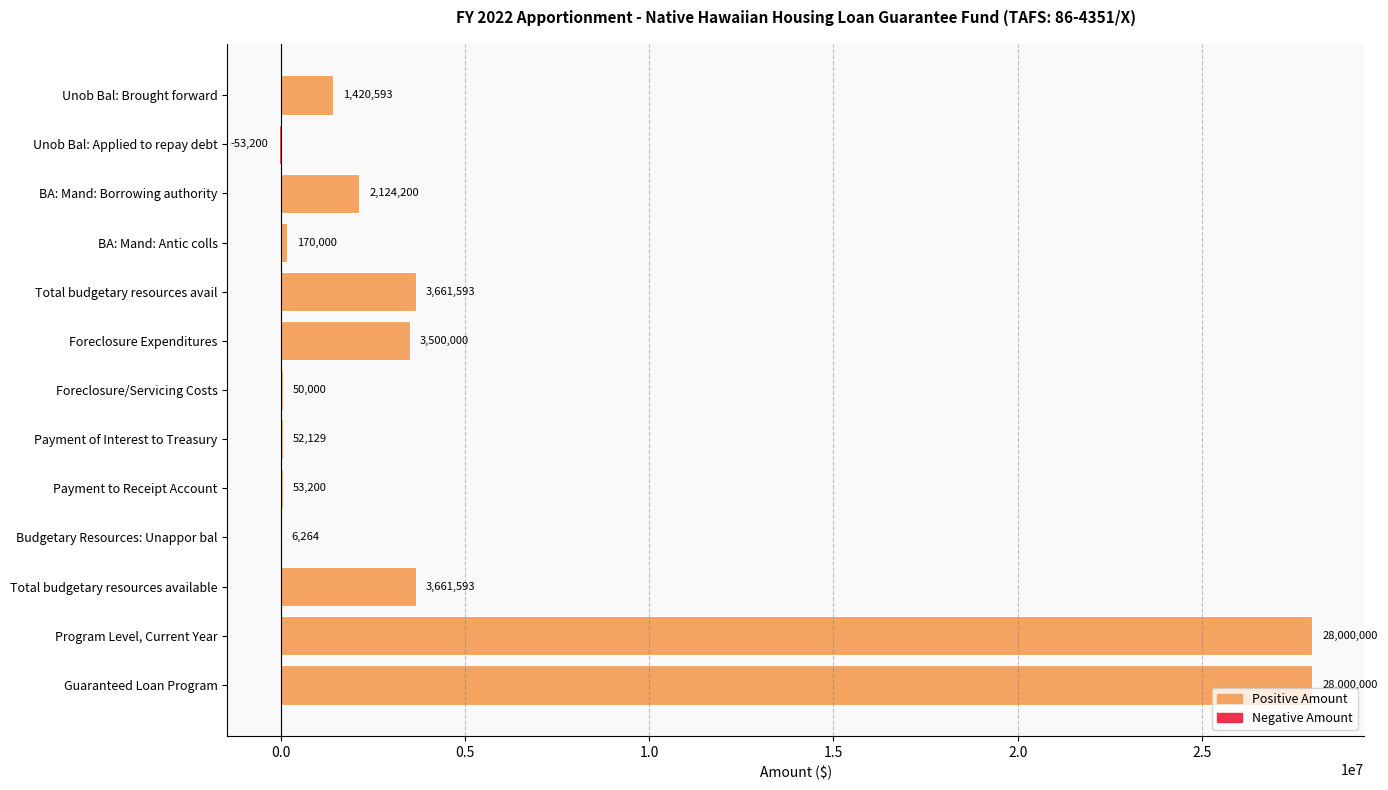

The chart shows a value of 43331990 at Program Level, Current Year. True or false?

False